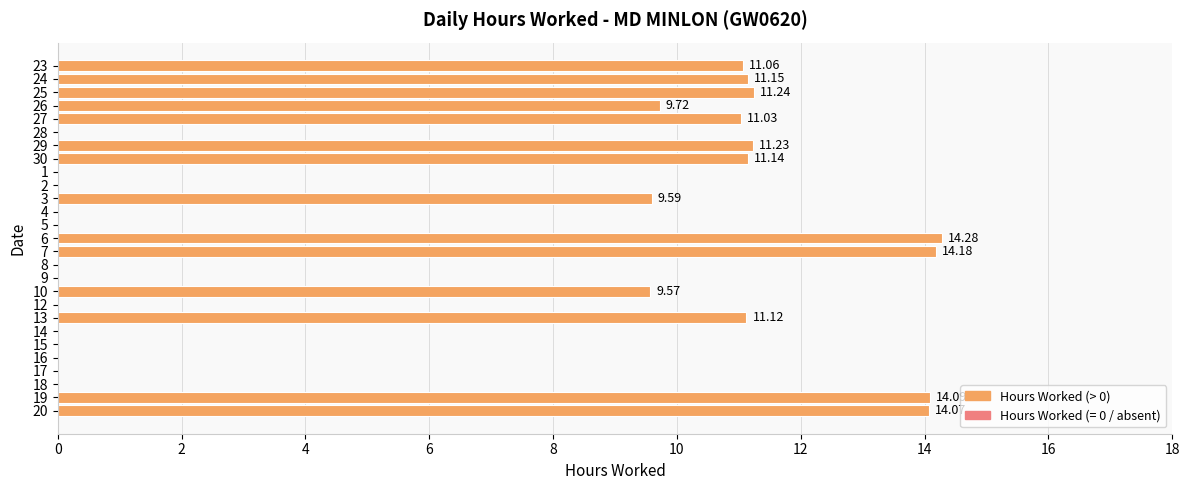

Which has a higher value, 20 or 5?

20